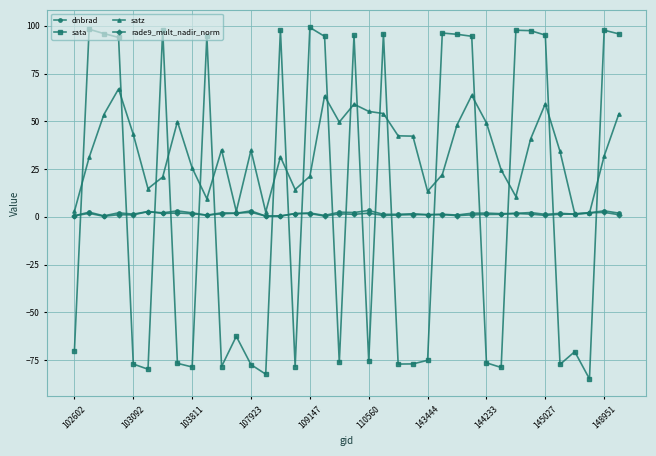

Which series has the widest spread of values?

sata